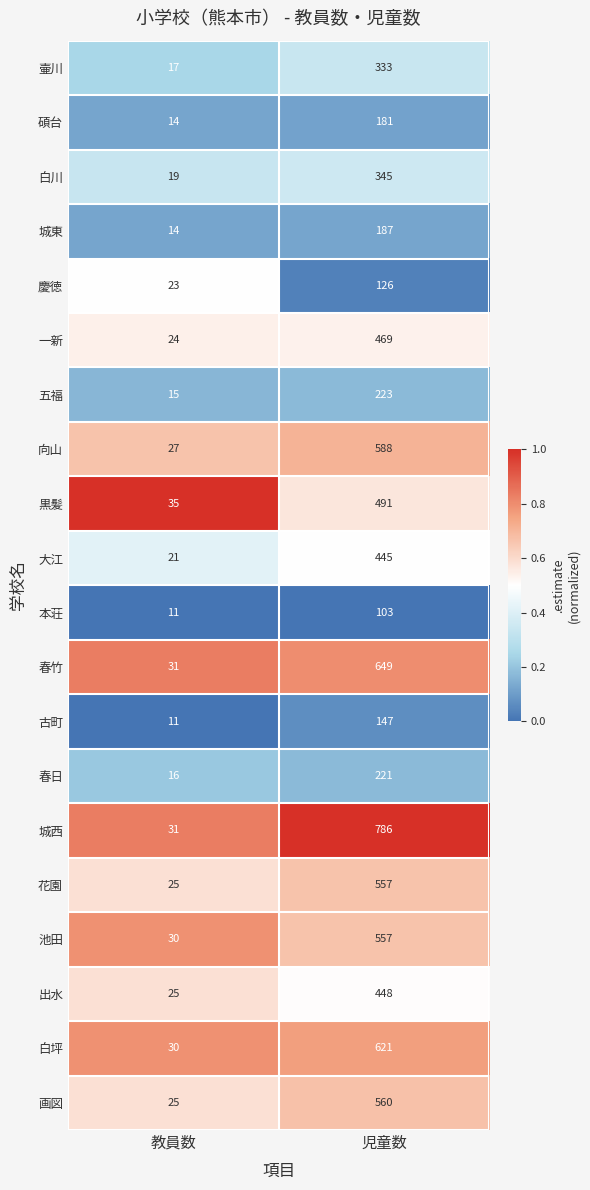

The 五福 series shows 52 at 児童数. True or false?

False